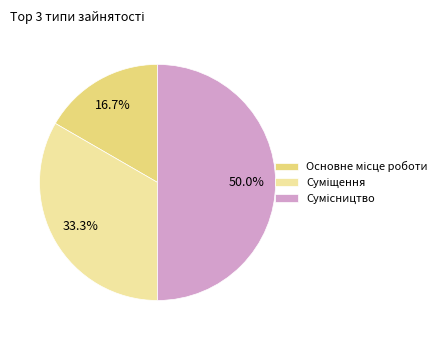

Is there any slice that represents more than half of the pie?

No